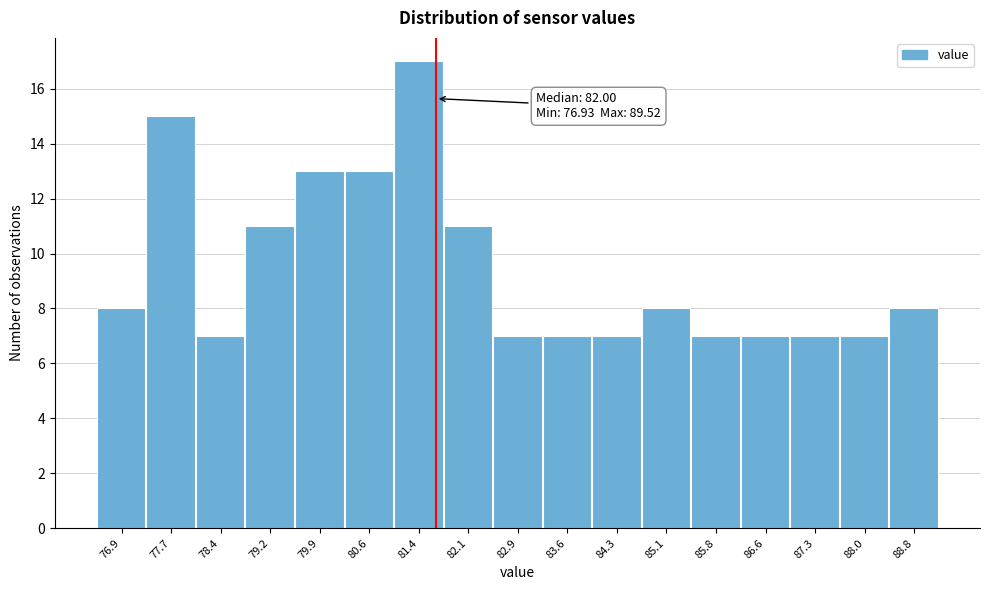

Reading right to left, list all the values displayed in this chart.

8	7	7	7	7	8	7	7	7	11	17	13	13	11	7	15	8